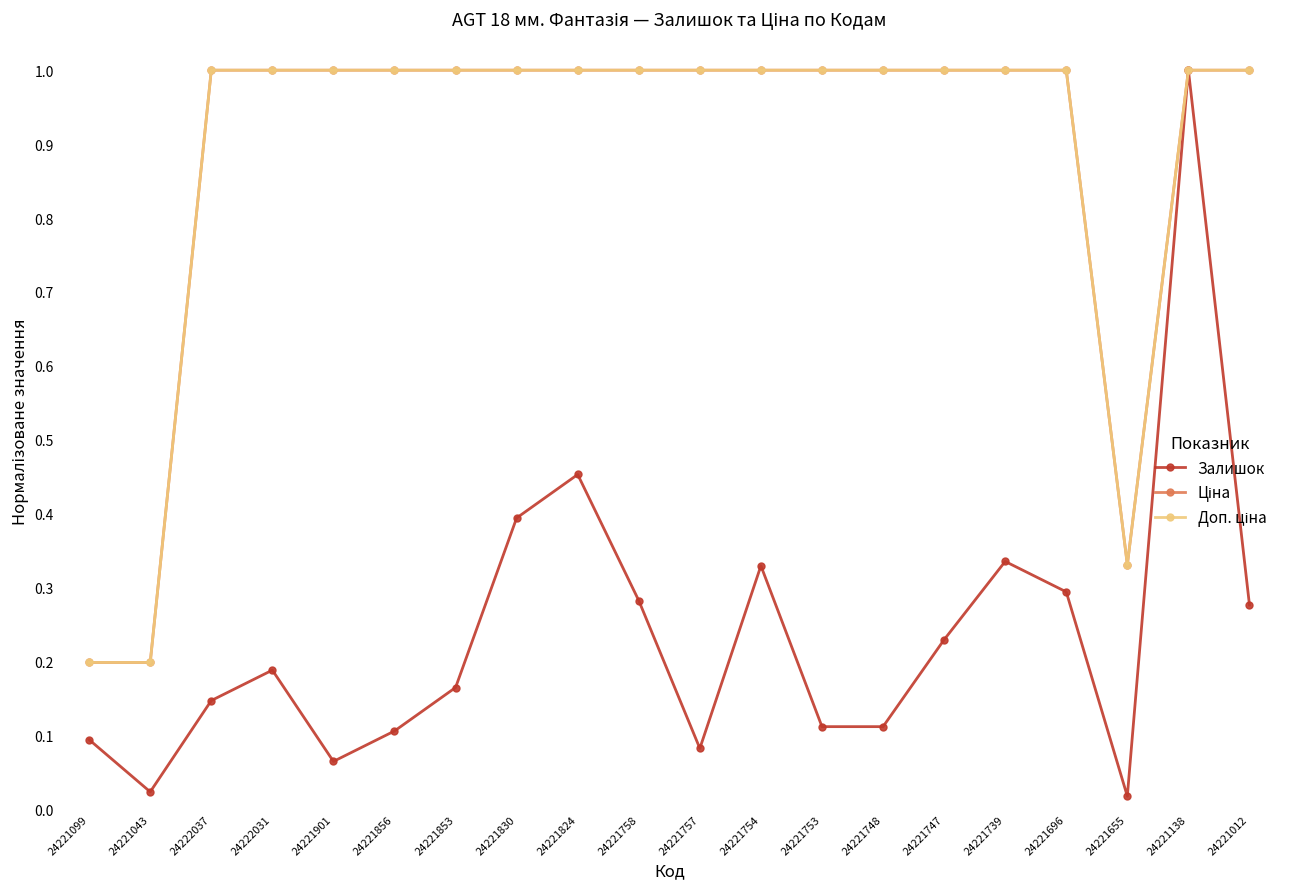

Where is the first local minimum for Залишок?

24221043